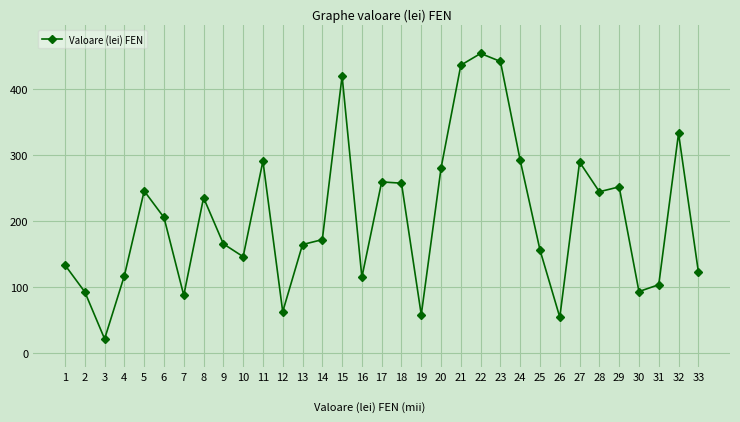

At which category does the data reach its first local peak?

5